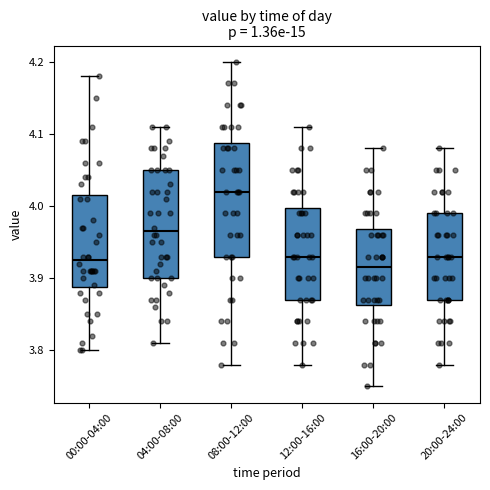

Reading left to right, transcribe this box plot: for each box, give where its median line is, the range the box spans, and where its two whiskers end, as read against the y-axis. The values are not printed on the chart, so give them approximately, as read against the axis.

00:00-04:00: median 3.93, box 3.89 to 4.02, whiskers 3.80 to 4.18
04:00-08:00: median 3.97, box 3.90 to 4.05, whiskers 3.81 to 4.11
08:00-12:00: median 4.02, box 3.93 to 4.09, whiskers 3.78 to 4.20
12:00-16:00: median 3.93, box 3.87 to 4.00, whiskers 3.78 to 4.11
16:00-20:00: median 3.92, box 3.86 to 3.97, whiskers 3.75 to 4.08
20:00-24:00: median 3.93, box 3.87 to 3.99, whiskers 3.78 to 4.08